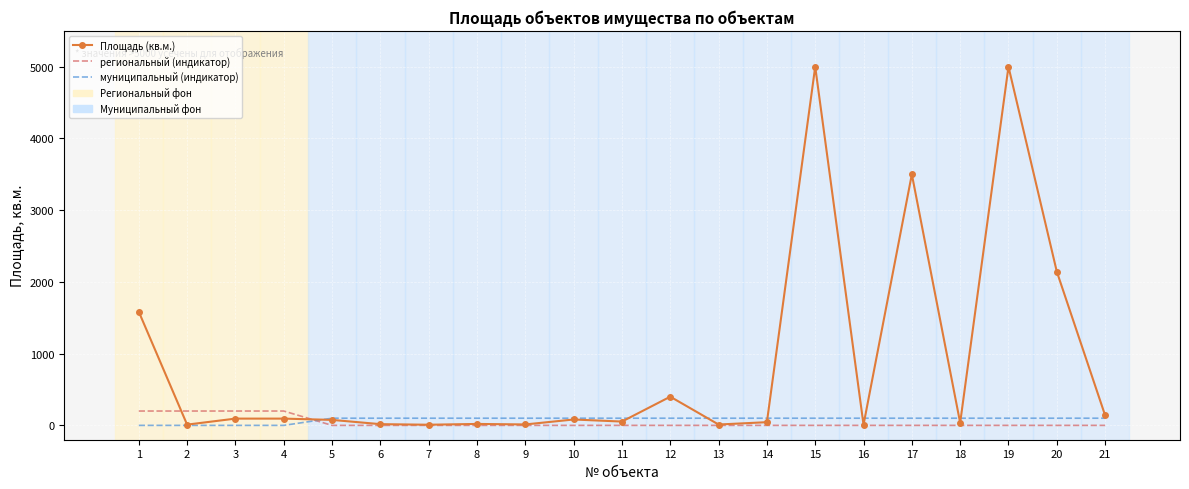

Where do региональный (индикатор) and муниципальный (индикатор) first cross each other?

4 and 5